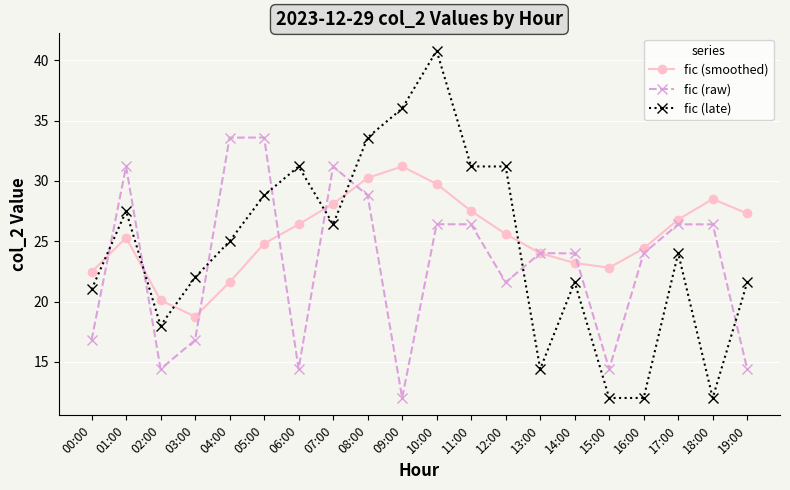

How many data points in fic (late) are less than 25?

10